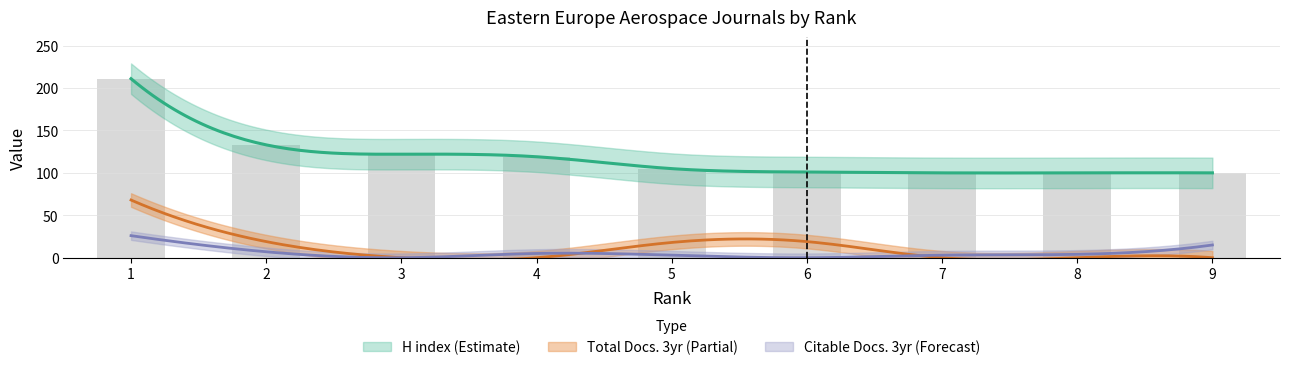

At how many categories does at least one series exceed 54?

9